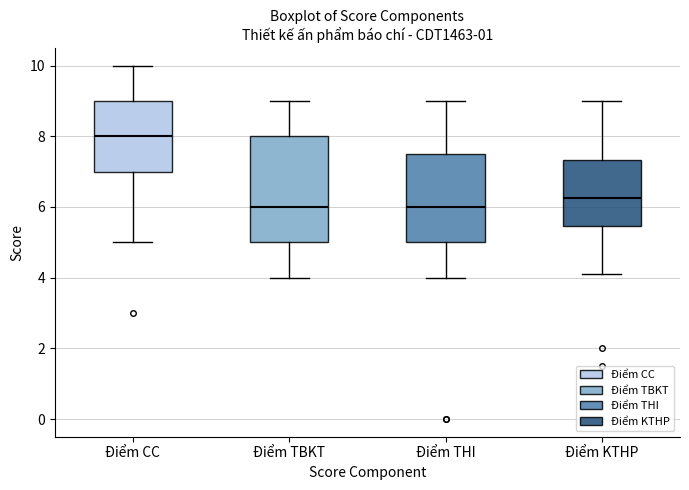

Reading left to right, transcribe this box plot: for each box, give where its median line is, the range the box spans, and where its two whiskers end, as read against the y-axis. The values are not printed on the chart, so give them approximately, as read against the axis.

Điểm CC: median 8.0, box 7.0 to 9.0, whiskers 5.0 to 10.0
Điểm TBKT: median 6.0, box 5.0 to 8.0, whiskers 4.0 to 9.0
Điểm THI: median 6.0, box 5.0 to 7.6, whiskers 4.0 to 9.0
Điểm KTHP: median 6.2, box 5.4 to 7.4, whiskers 4.2 to 9.0